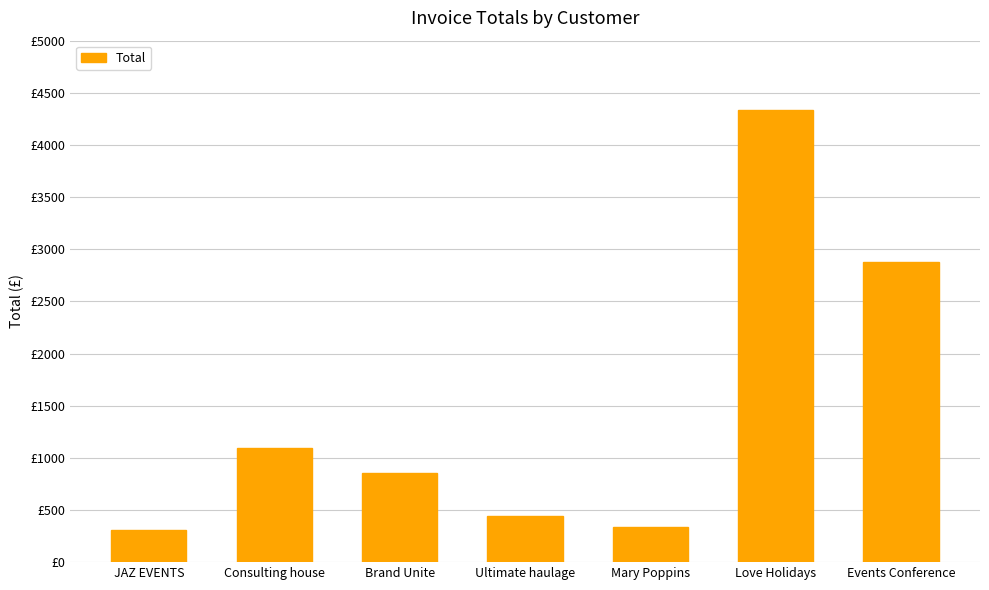

What is the difference between the values at Love Holidays and Consulting house?

3239.5